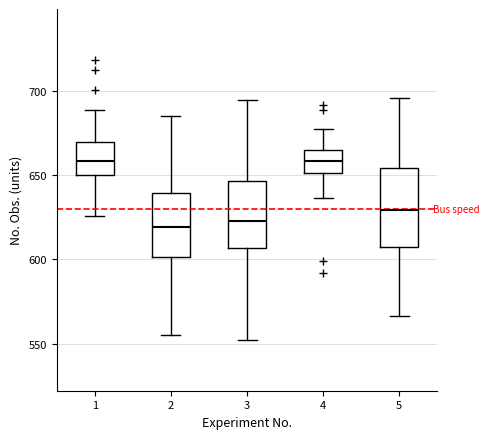

Reading left to right, read every box against the y-axis: the position of its median line, the range the box covers, and the ends of its whiskers. The values are not printed on the chart, so give them approximately, as read against the axis.

1: median 660, box 650 to 670, whiskers 625 to 690
2: median 620, box 600 to 640, whiskers 555 to 685
3: median 625, box 605 to 645, whiskers 550 to 695
4: median 660, box 650 to 665, whiskers 635 to 680
5: median 630, box 610 to 655, whiskers 565 to 695